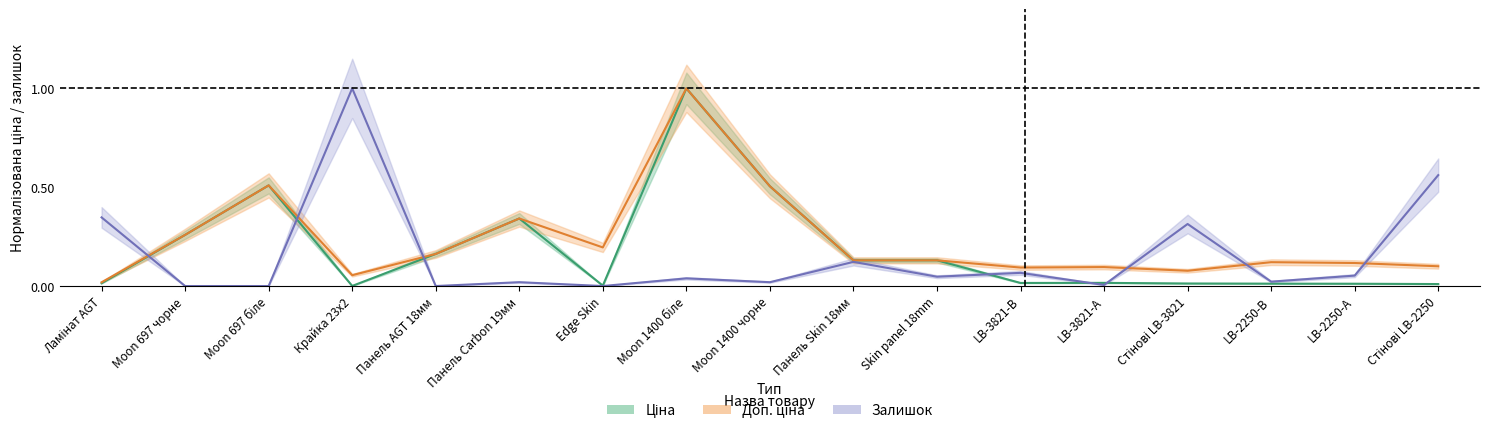

What is the total value across all series at Панель Skin 18мм?

0.4